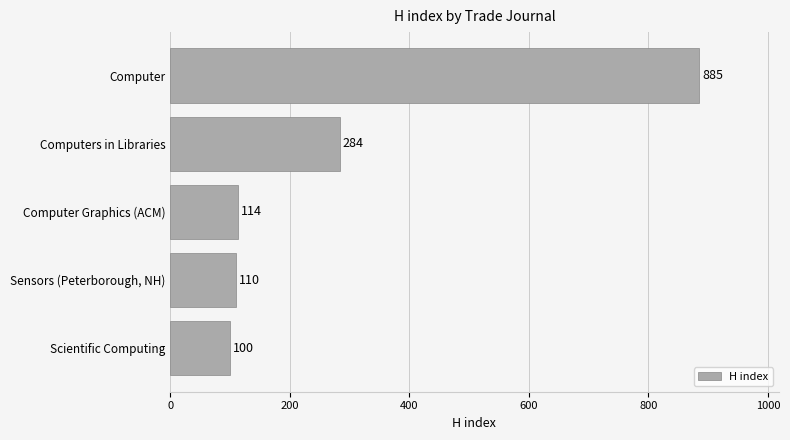

Rank the categories by value from highest to lowest.

Computer, Computers in Libraries, Computer Graphics (ACM), Sensors (Peterborough, NH), Scientific Computing